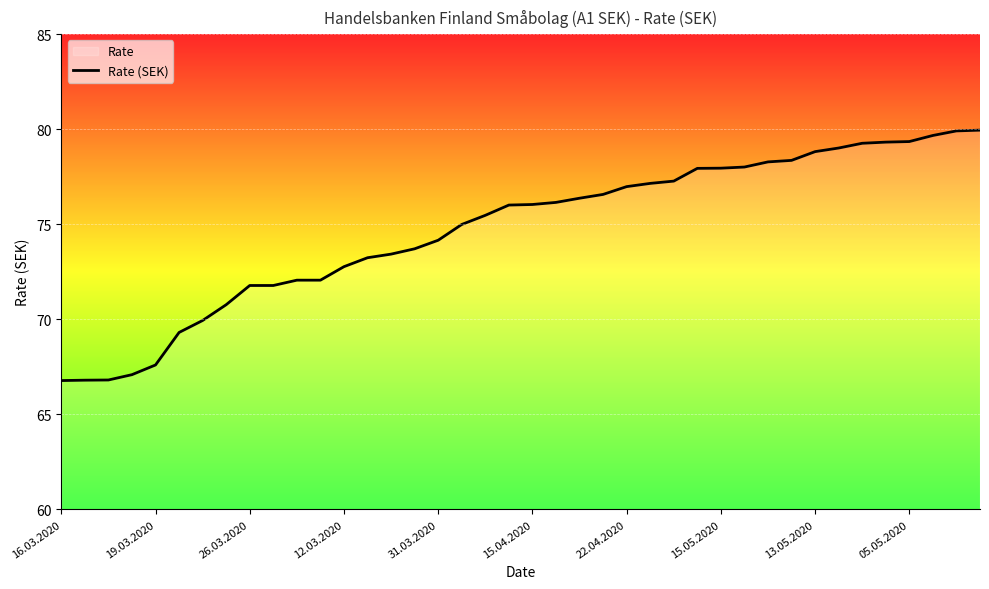

What is the minimum value shown in the chart?

66.8